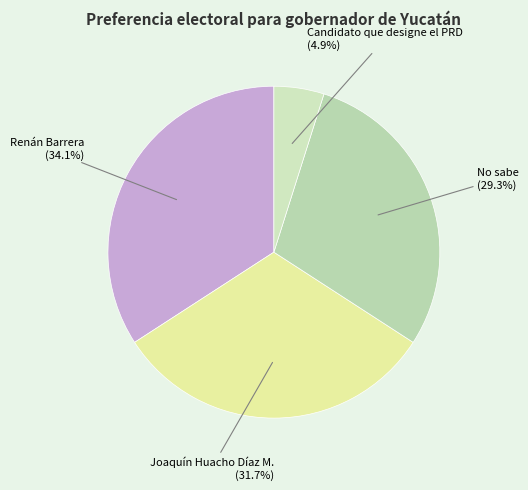

Is it true that No sabe is 29% of the pie?

True